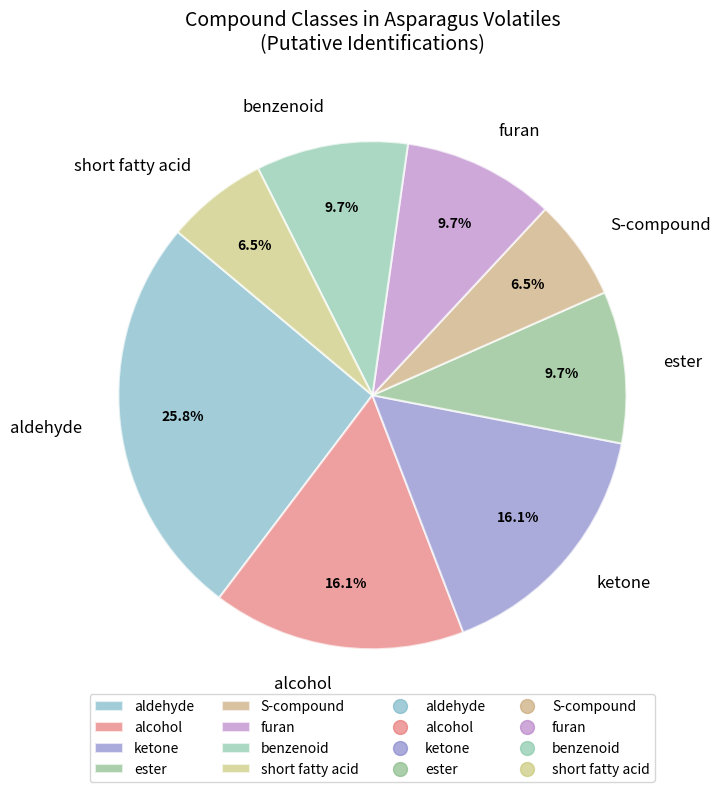

Does any single category account for the majority?

No